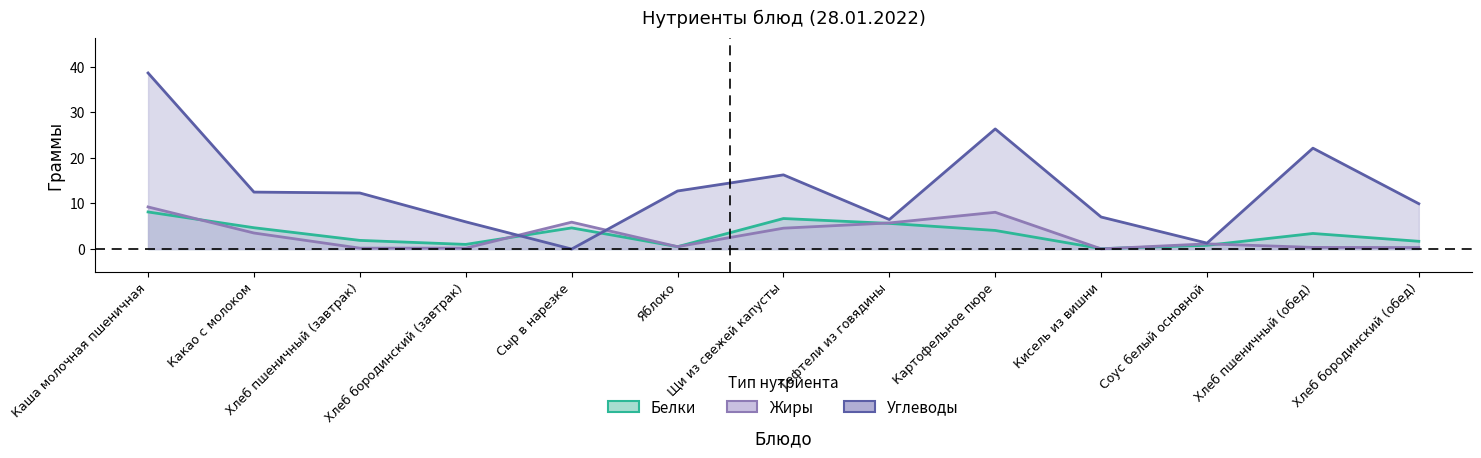

What is the total value across all series at Каша молочная пшеничная?

56.0